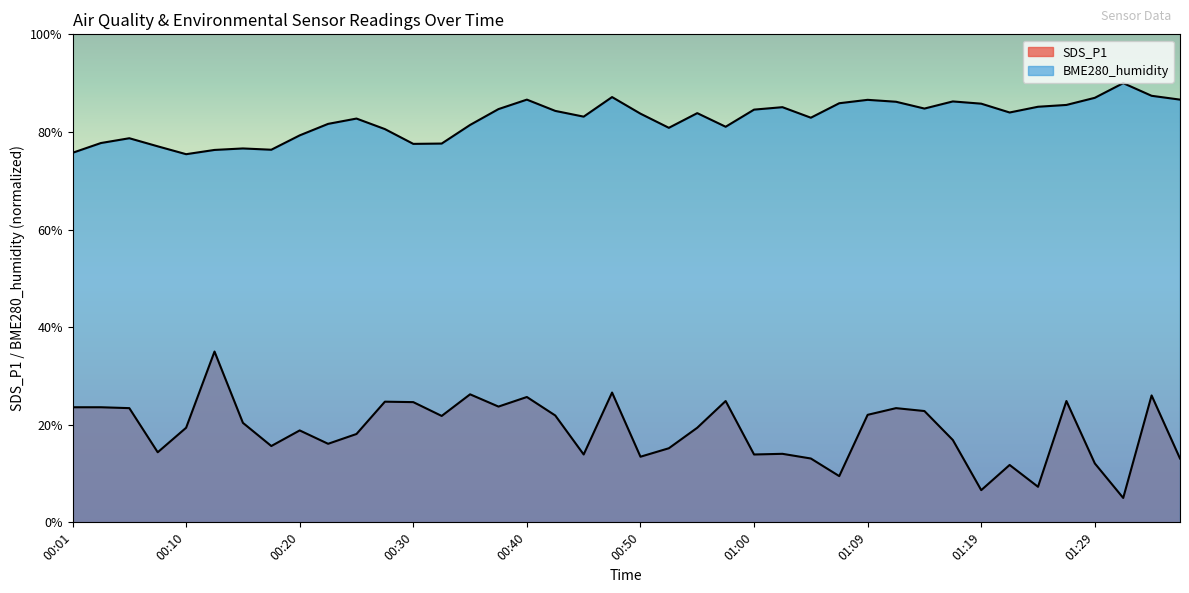

Which label corresponds to the largest value in the chart?

01:31